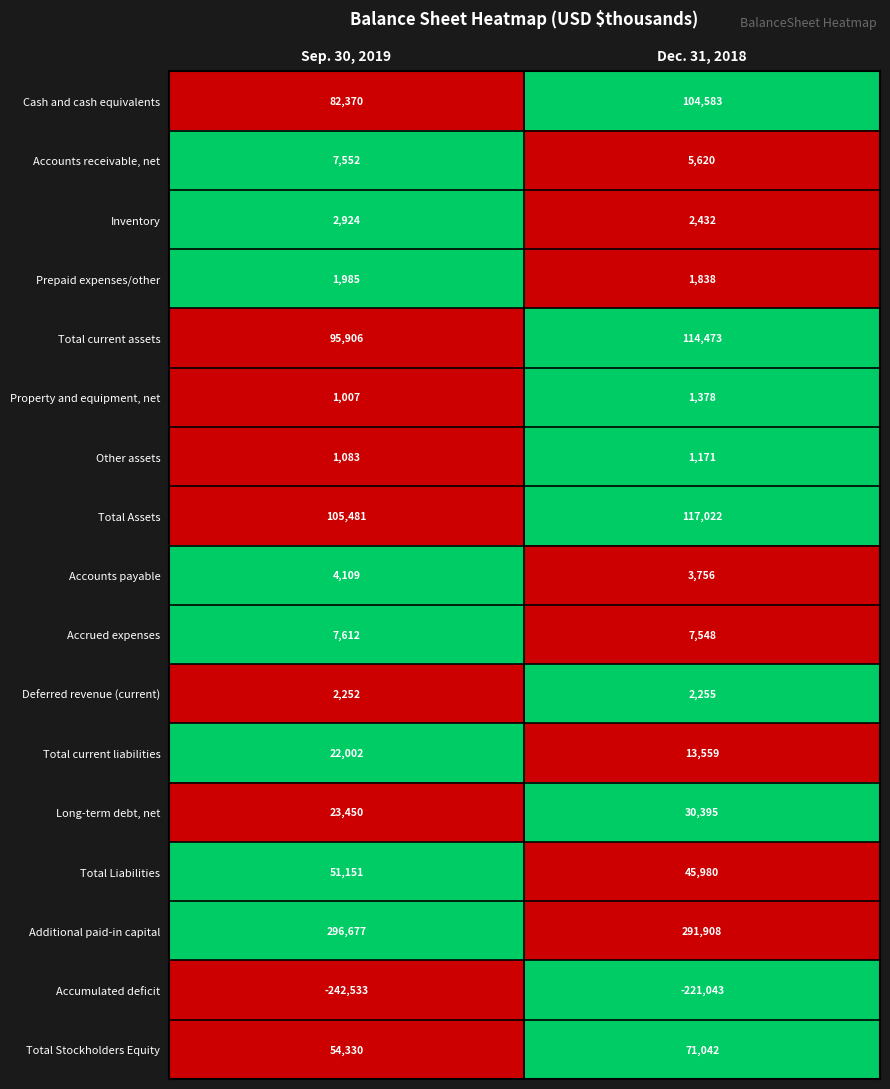

How many distinct data groups are displayed?

17